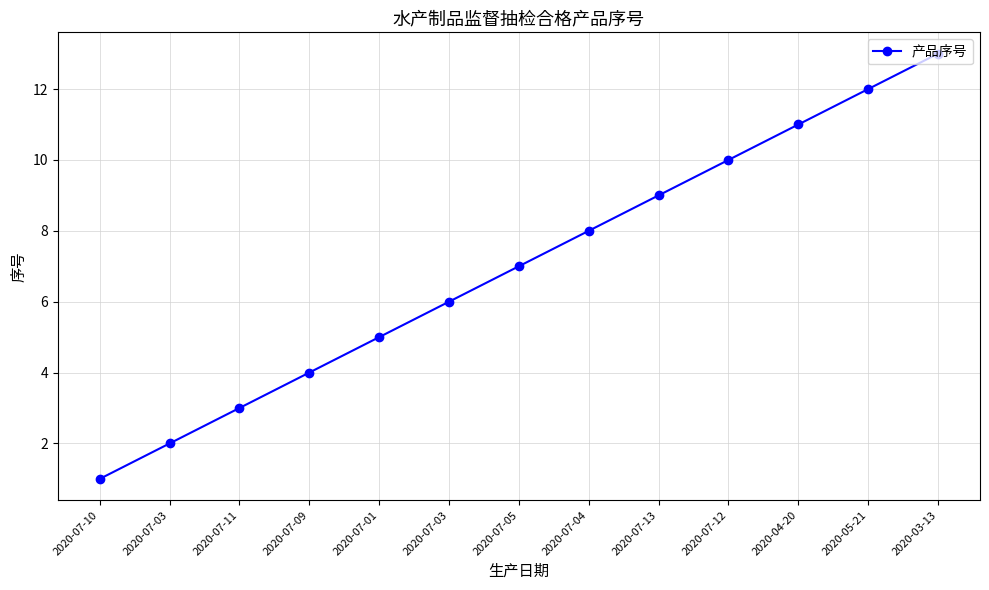

How many values are below 7?

6